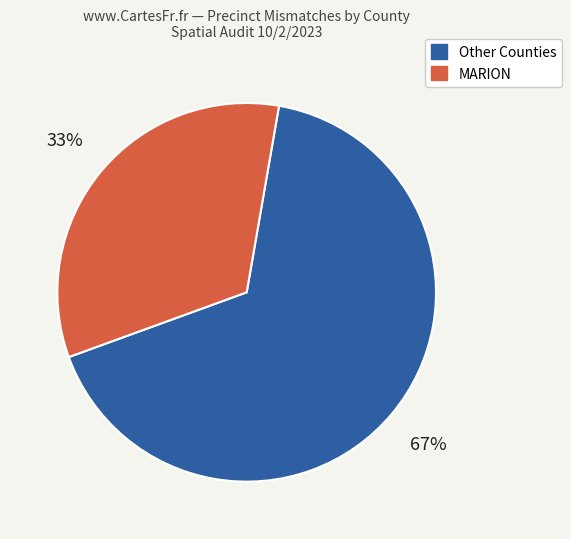

Is there a majority slice in this chart?

Yes